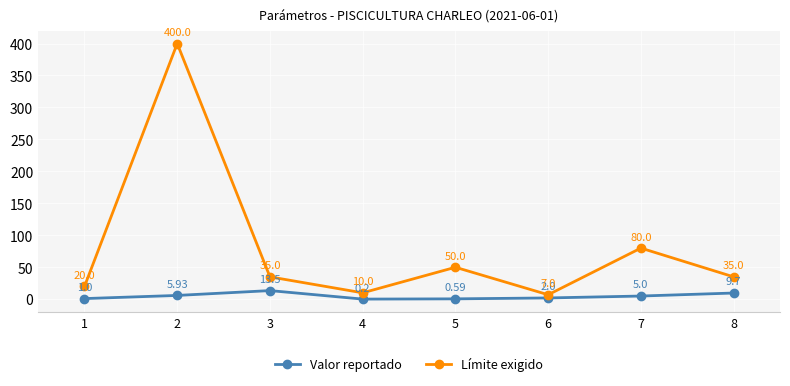

True or false: Valor reportado and Límite exigido intersect in this chart.

False